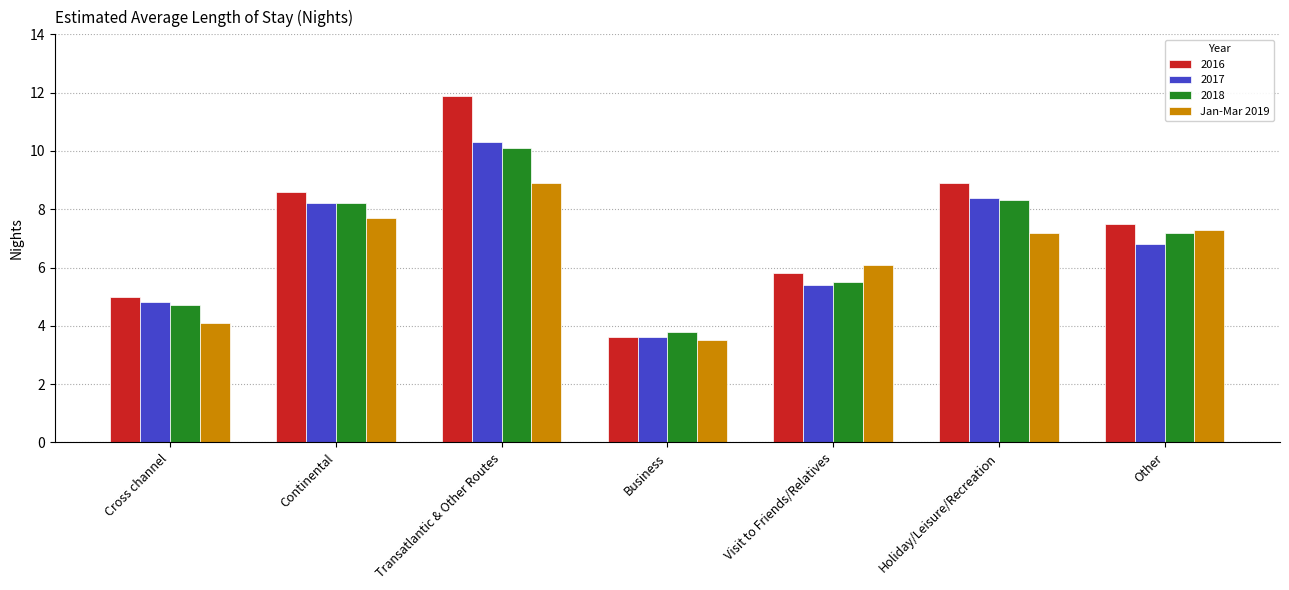

What is the sum of all 2016 values?

51.3